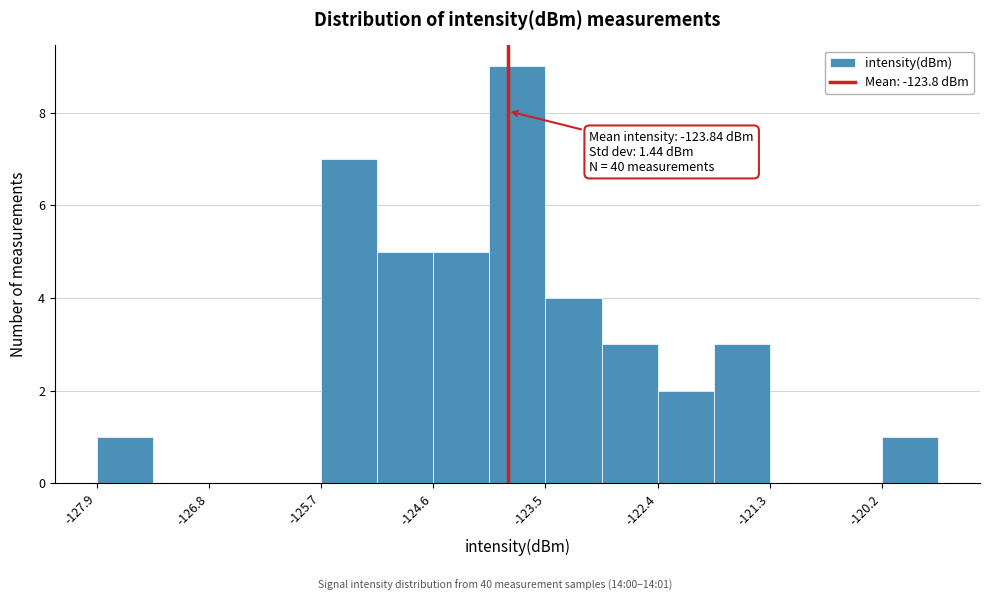

Read against the x-axis, roughly where is the centre of the tallest bar?

-123.8